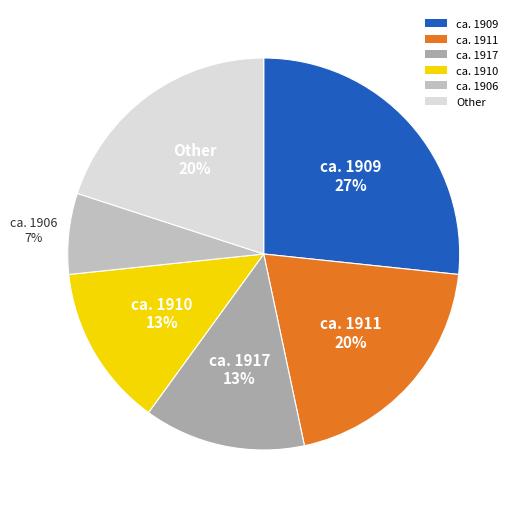

Which slice is the smallest?

ca. 1906